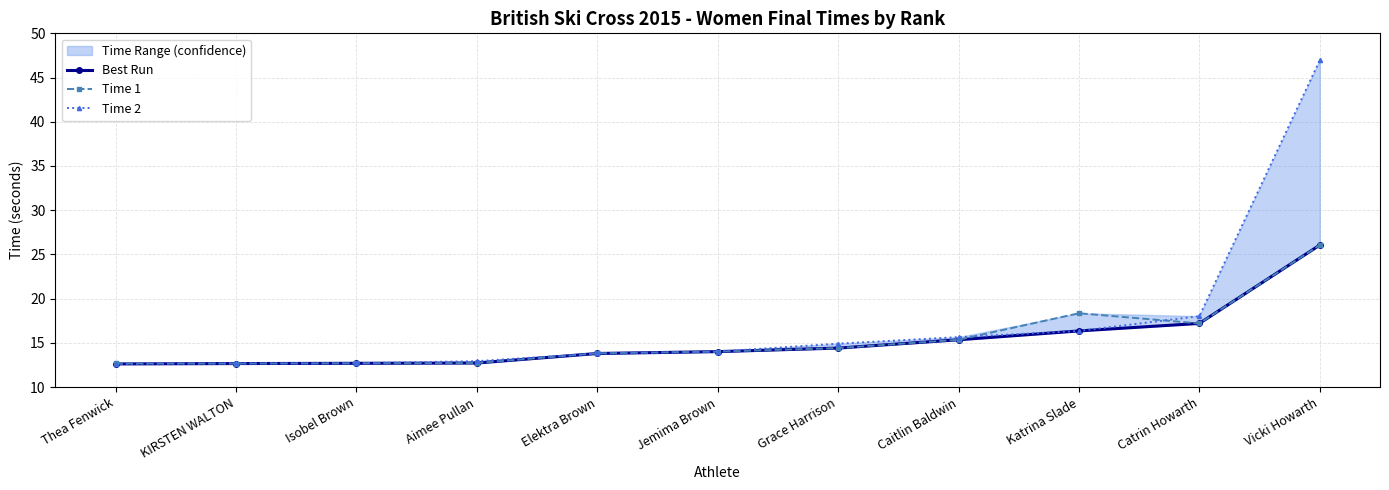

Which series changed the most between Thea Fenwick and Caitlin Baldwin?

Time 2